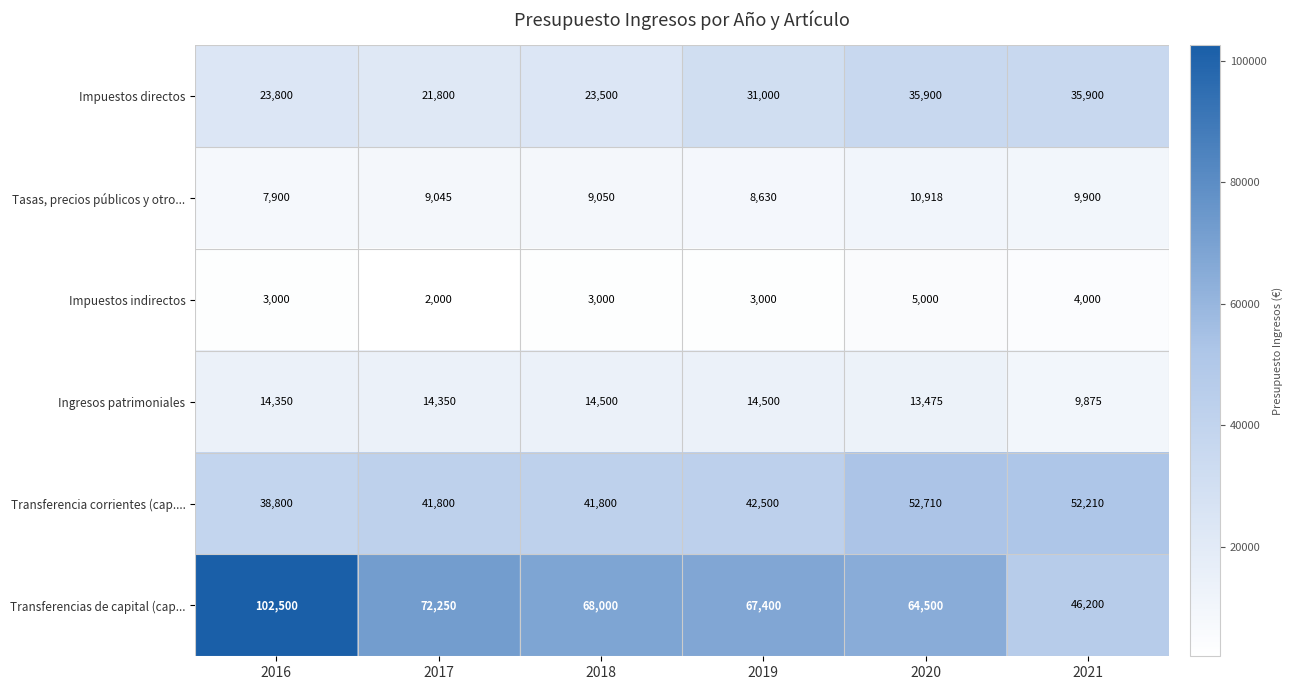

What is the difference between the highest and lowest values at 2017?

70250